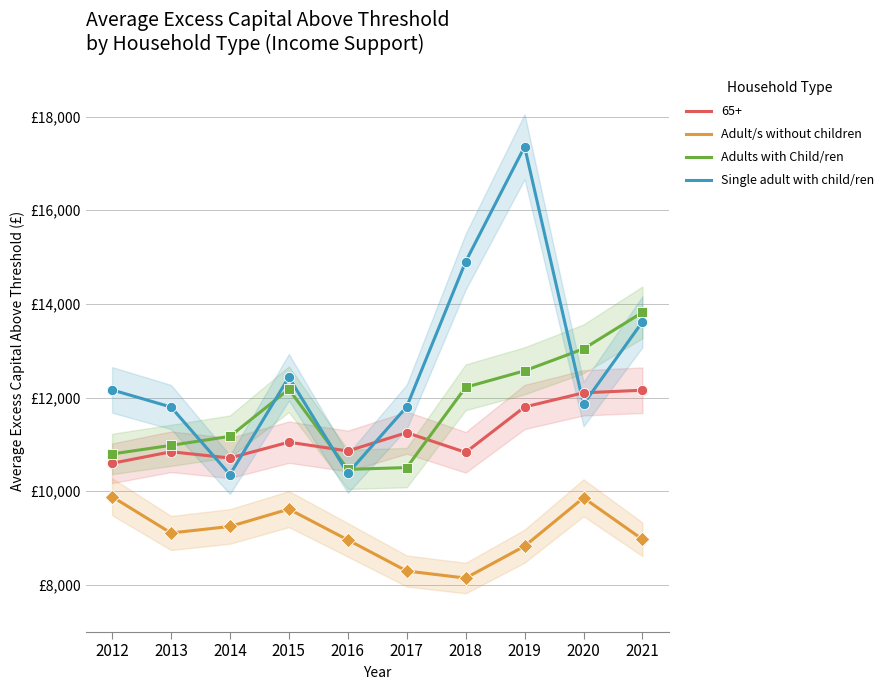

What is the total value across all series at 2021?

36408.3